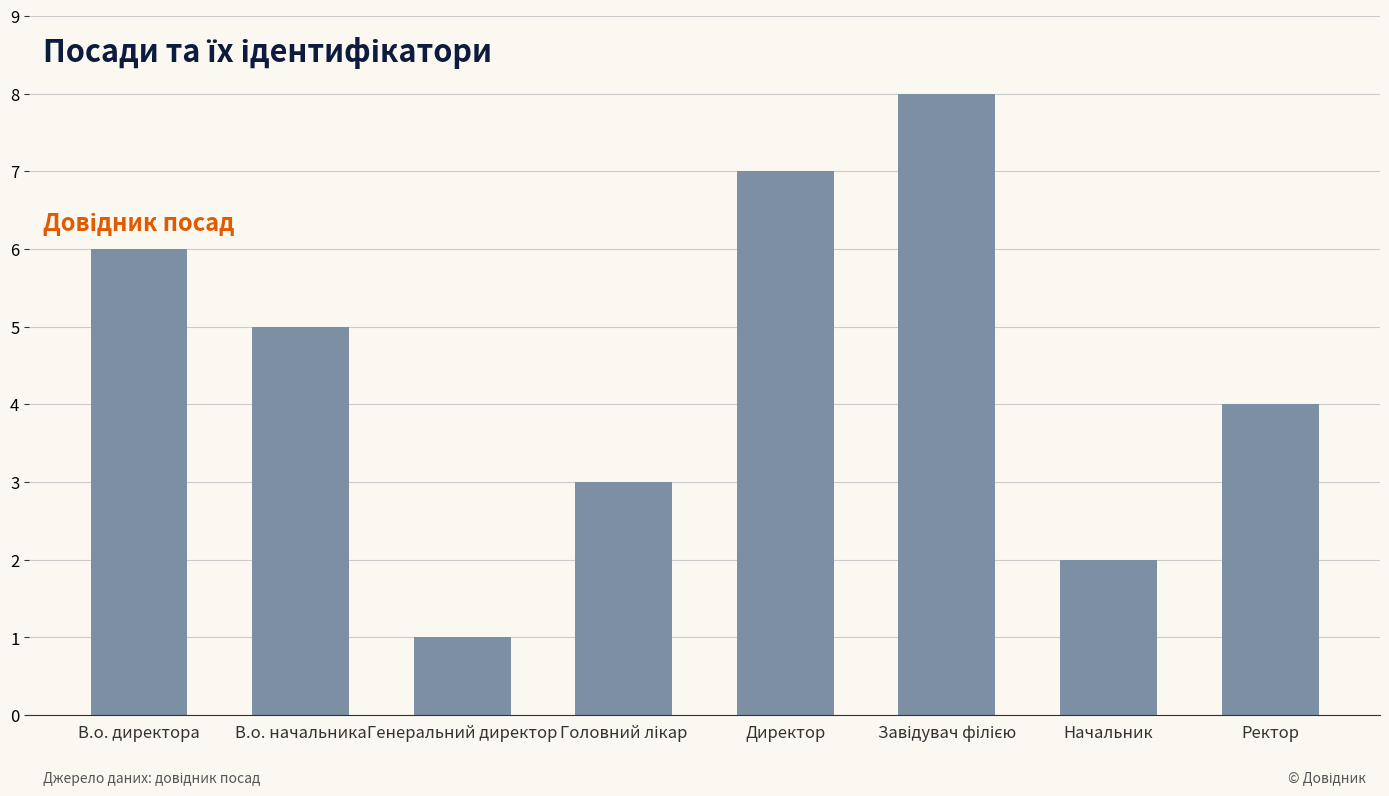

Count the values in the range 3 to 7.

5